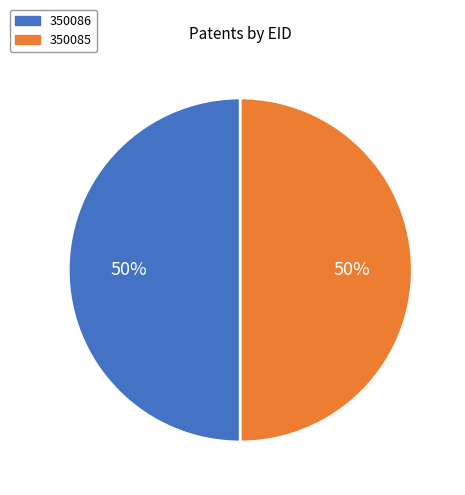

Is the sum of 350085 and 350086 greater than half?

Yes